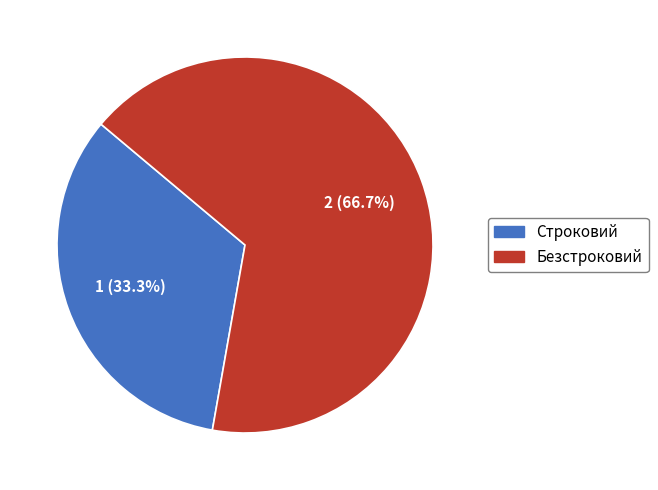

Is it true that Безстроковий is 67% of the pie?

True